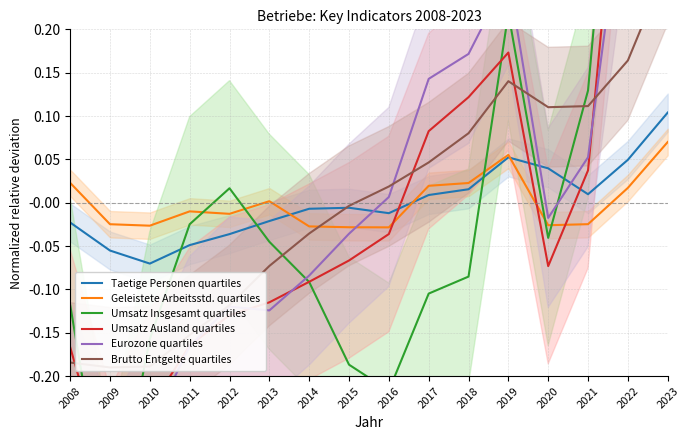

What is the value of the Brutto Entgelte quartiles point at the 4th from the left?

-0.2